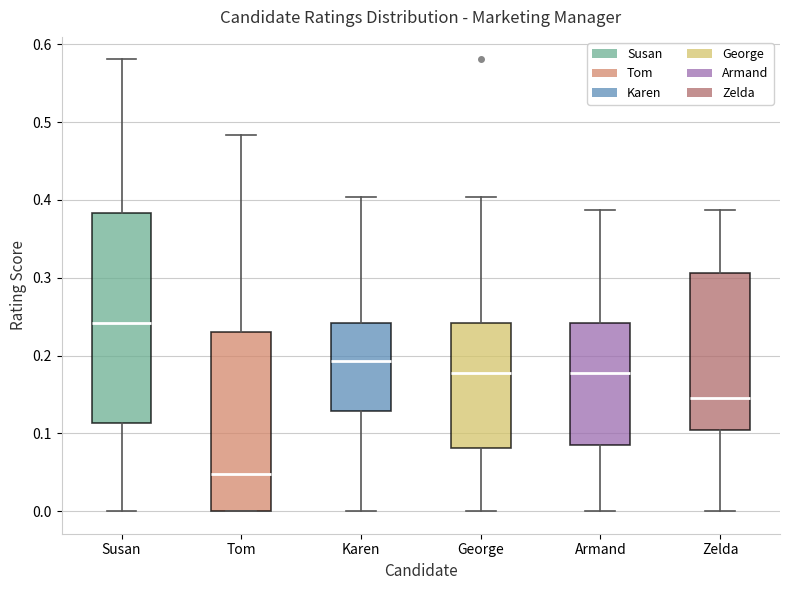

Reading left to right, transcribe this box plot: for each box, give where its median line is, the range the box spans, and where its two whiskers end, as read against the y-axis. The values are not printed on the chart, so give them approximately, as read against the axis.

Susan: median 0.24, box 0.11 to 0.38, whiskers 0.00 to 0.58
Tom: median 0.05, box 0.00 to 0.23, whiskers 0.00 to 0.48
Karen: median 0.19, box 0.13 to 0.24, whiskers 0.00 to 0.40
George: median 0.18, box 0.08 to 0.24, whiskers 0.00 to 0.40
Armand: median 0.18, box 0.08 to 0.24, whiskers 0.00 to 0.39
Zelda: median 0.15, box 0.10 to 0.31, whiskers 0.00 to 0.39